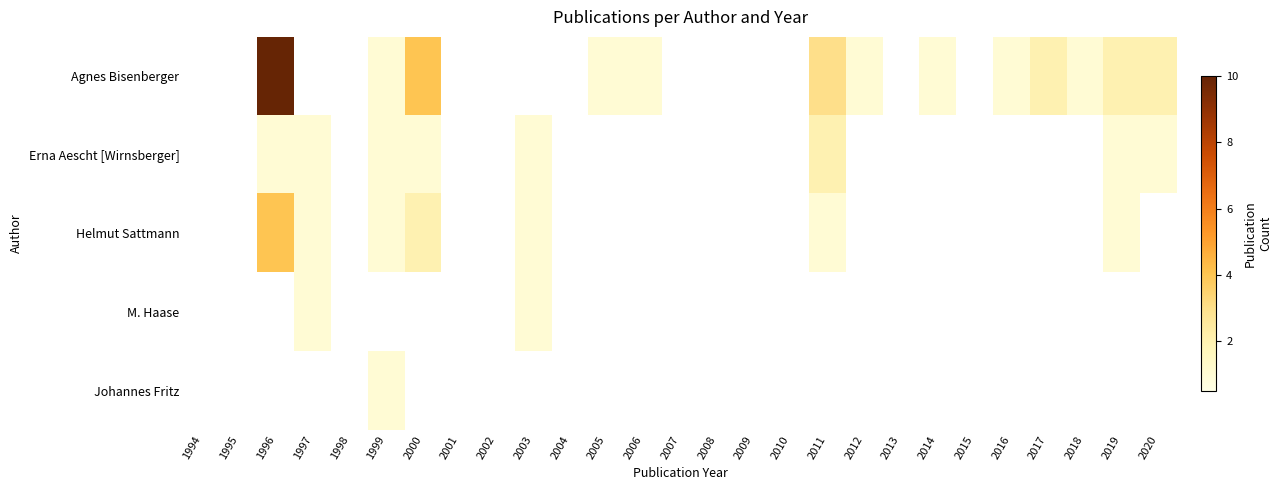

Reading left to right, what are all the values shown in this chart?

Agnes Bisenberger: 1994=0	1995=0	1996=10	1997=0	1998=0	1999=1	2000=4	2001=0	2002=0	2003=0	2004=0	2005=1	2006=1	2007=0	2008=0	2009=0	2010=0	2011=3	2012=1	2013=0	2014=1	2015=0	2016=1	2017=2	2018=1	2019=2	2020=2
Erna Aescht [Wirnsberger]: 1994=0	1995=0	1996=1	1997=1	1998=0	1999=1	2000=1	2001=0	2002=0	2003=1	2004=0	2005=0	2006=0	2007=0	2008=0	2009=0	2010=0	2011=2	2012=0	2013=0	2014=0	2015=0	2016=0	2017=0	2018=0	2019=1	2020=1
Helmut Sattmann: 1994=0	1995=0	1996=4	1997=1	1998=0	1999=1	2000=2	2001=0	2002=0	2003=1	2004=0	2005=0	2006=0	2007=0	2008=0	2009=0	2010=0	2011=1	2012=0	2013=0	2014=0	2015=0	2016=0	2017=0	2018=0	2019=1	2020=0
M. Haase: 1994=0	1995=0	1996=0	1997=1	1998=0	1999=0	2000=0	2001=0	2002=0	2003=1	2004=0	2005=0	2006=0	2007=0	2008=0	2009=0	2010=0	2011=0	2012=0	2013=0	2014=0	2015=0	2016=0	2017=0	2018=0	2019=0	2020=0
Johannes Fritz: 1994=0	1995=0	1996=0	1997=0	1998=0	1999=1	2000=0	2001=0	2002=0	2003=0	2004=0	2005=0	2006=0	2007=0	2008=0	2009=0	2010=0	2011=0	2012=0	2013=0	2014=0	2015=0	2016=0	2017=0	2018=0	2019=0	2020=0